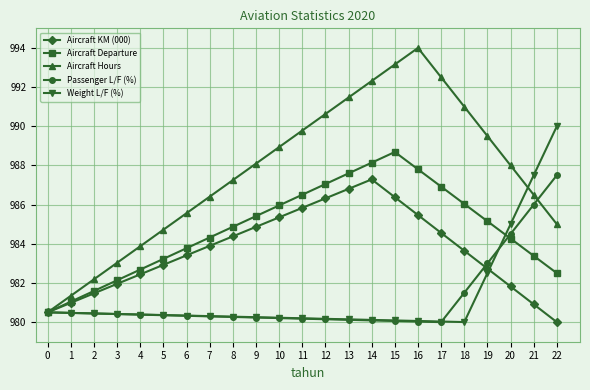

What is the sum of all Aircraft Departure values?

22649.6